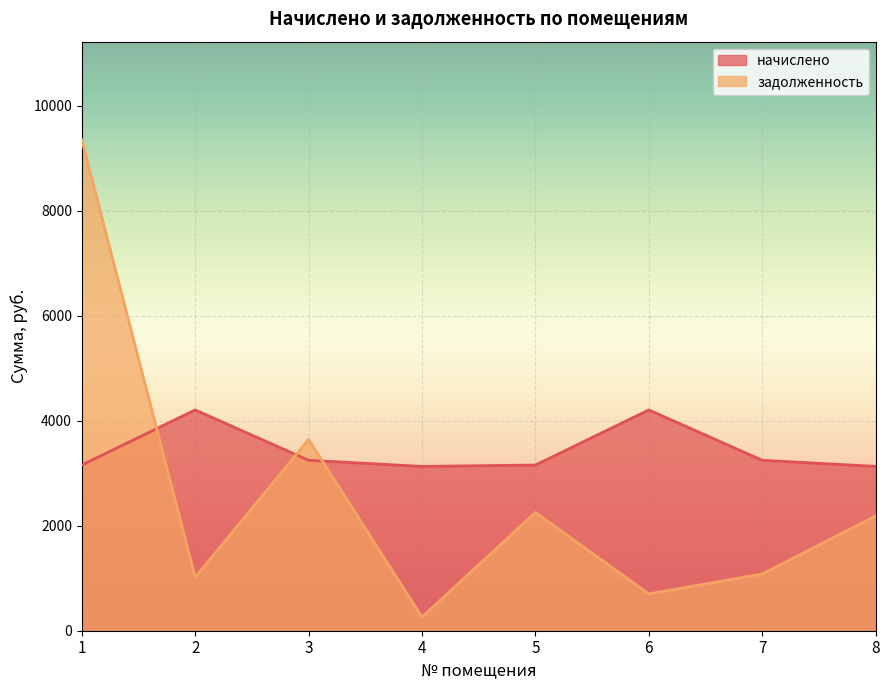

How many interior local valleys does the задолженность series have?

3